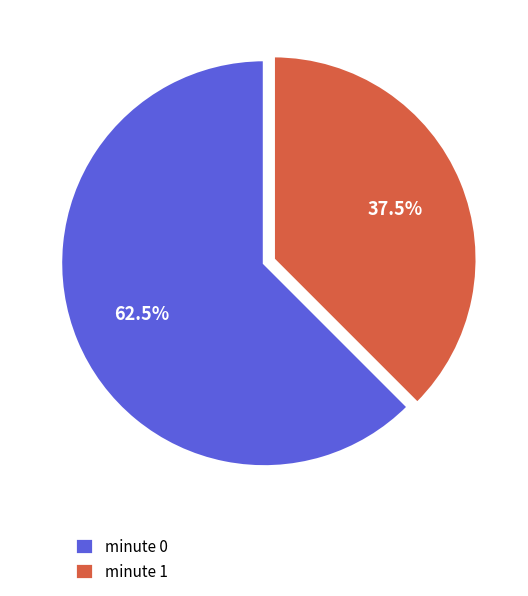

Combined, do minute 0 and minute 1 account for over 50%?

Yes